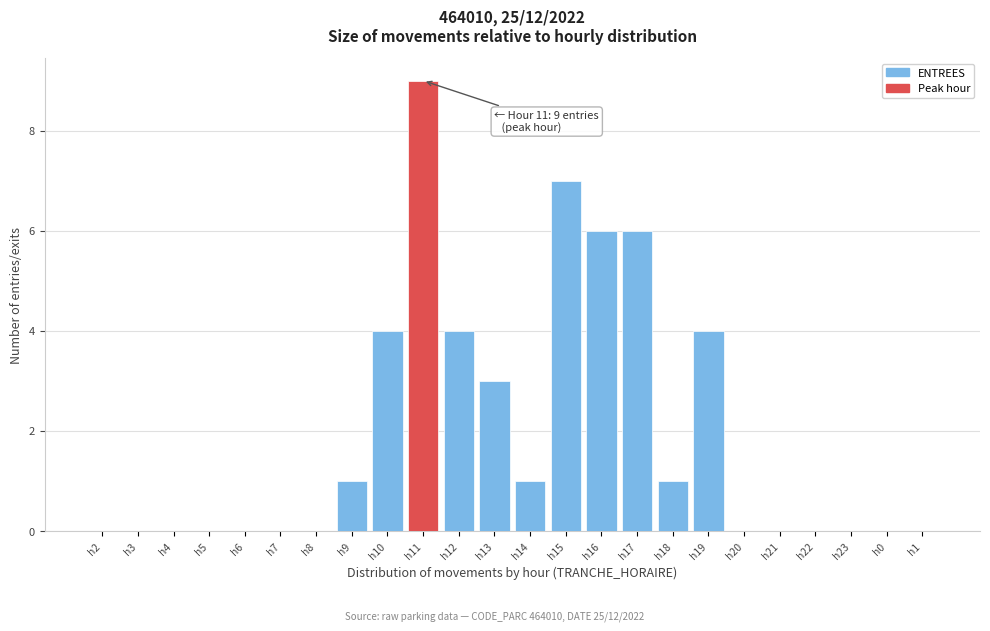

Reading right to left, what are all the values shown in this chart?

h1=0	h0=0	h23=0	h22=0	h21=0	h20=0	h19=4	h18=1	h17=6	h16=6	h15=7	h14=1	h13=3	h12=4	h11=9	h10=4	h9=1	h8=0	h7=0	h6=0	h5=0	h4=0	h3=0	h2=0